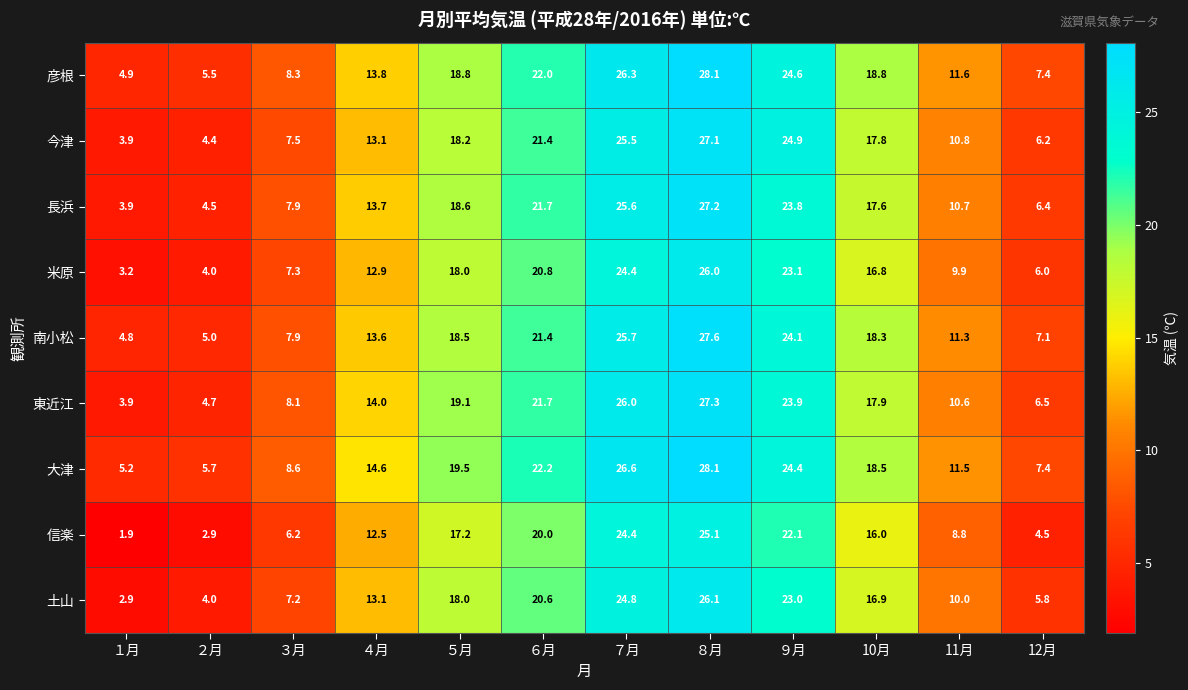

What is the spread (max minus min) of values at ６月?

2.2